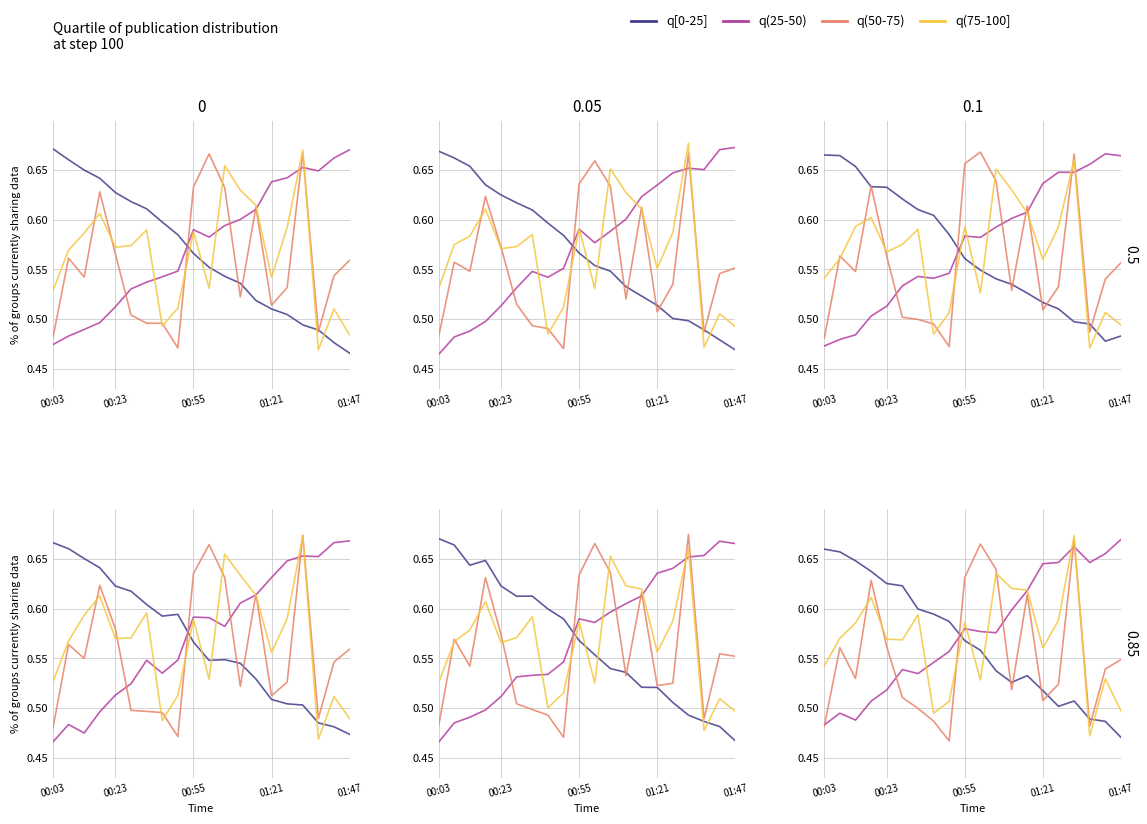

What is the total value across all series at 17?

2.1